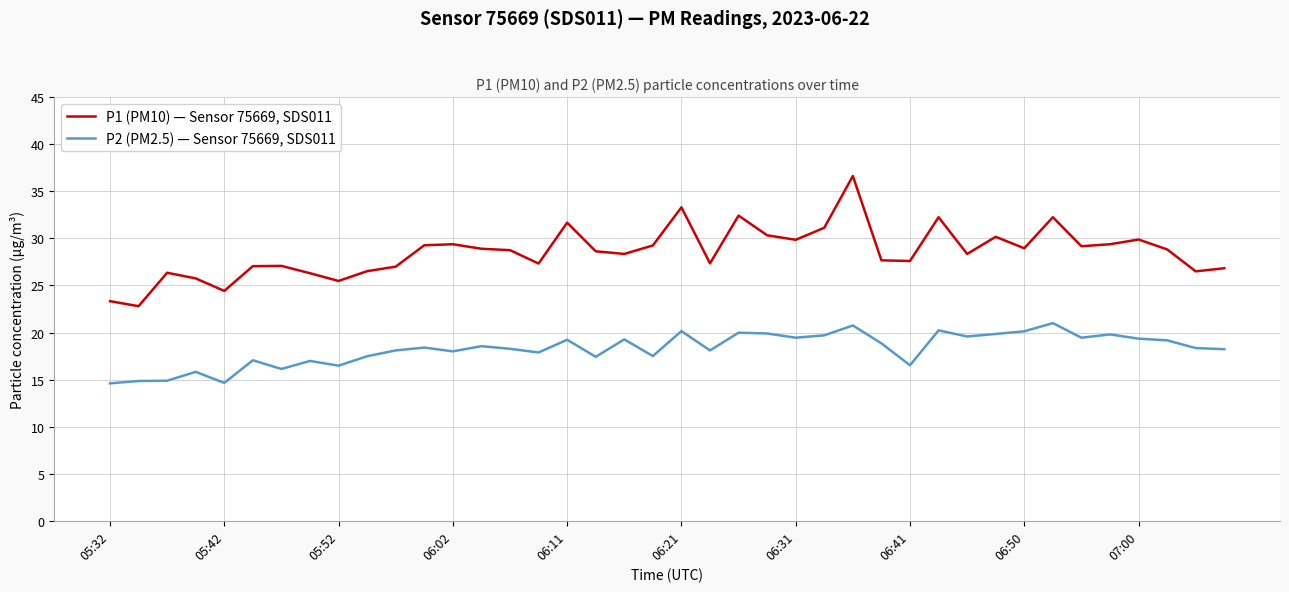

What is the smallest value displayed?

14.6